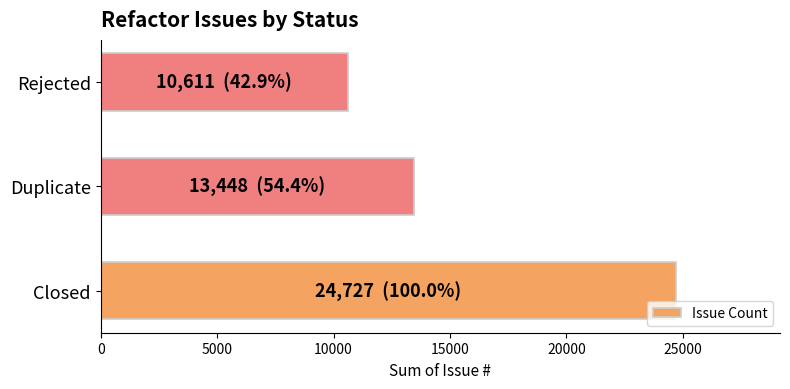

Rank the categories by value from lowest to highest.

Rejected, Duplicate, Closed